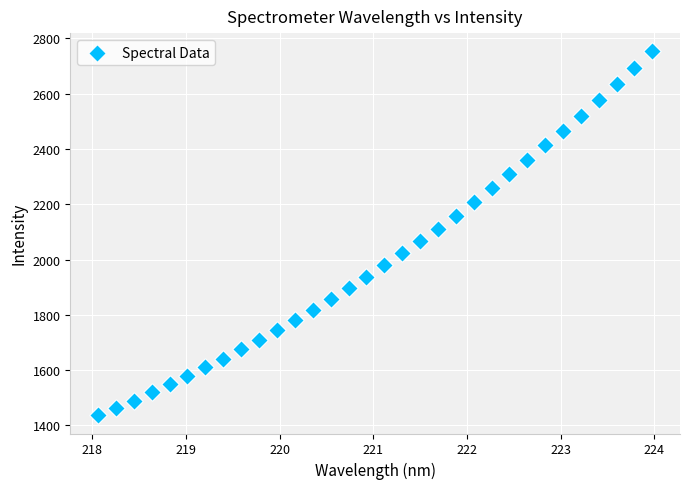

What is the range of X values (max minus min)?

5.9